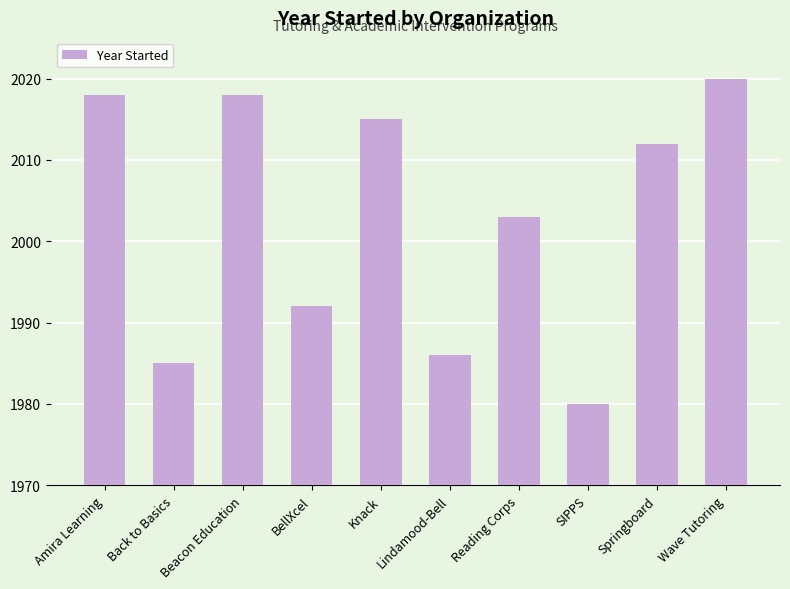

What is the value of the 1st bar from the left?

2018